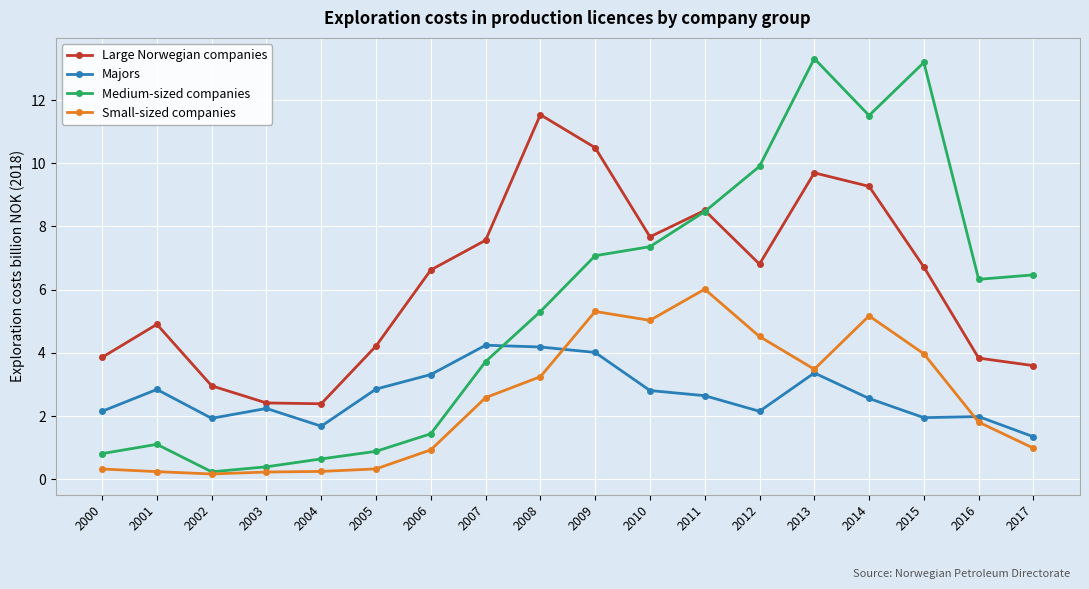

How many interior local valleys does the Medium-sized companies series have?

3